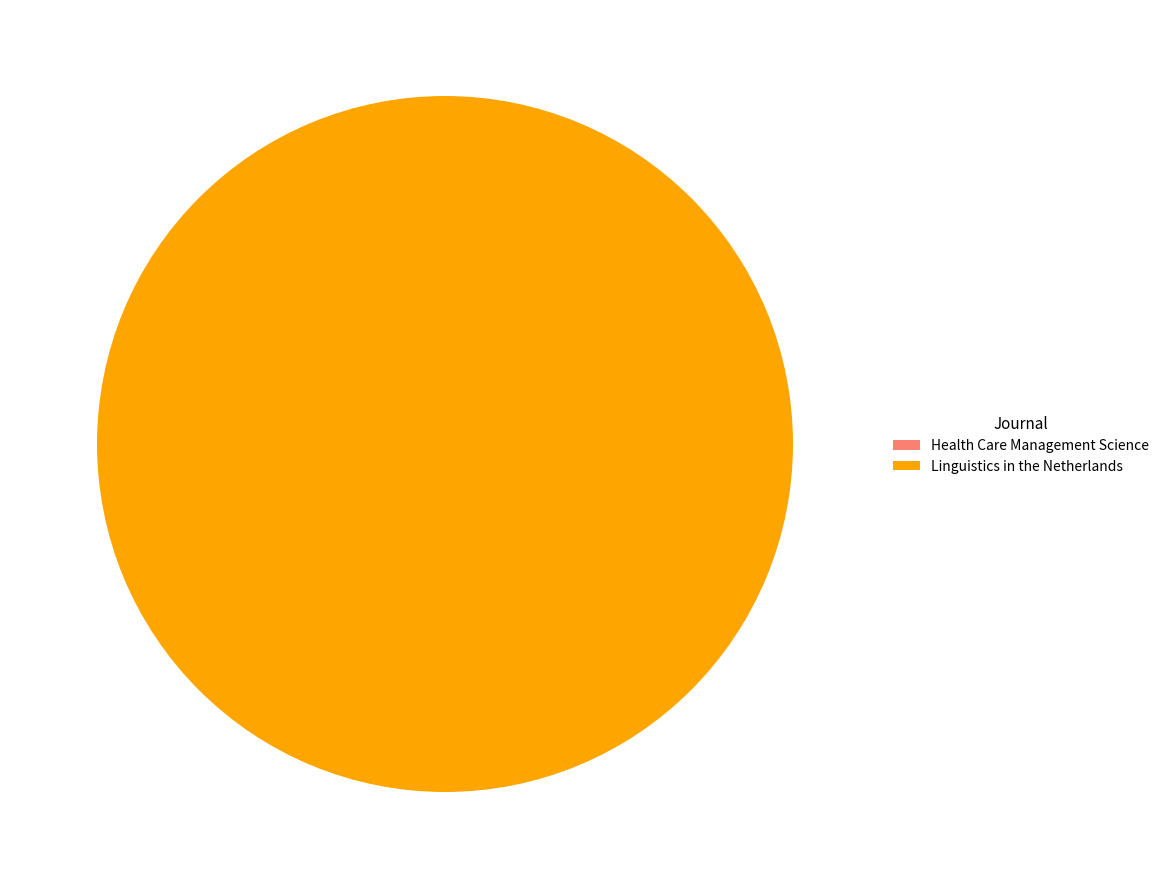

True or false: Linguistics in the Netherlands accounts for 100% of the total.

True